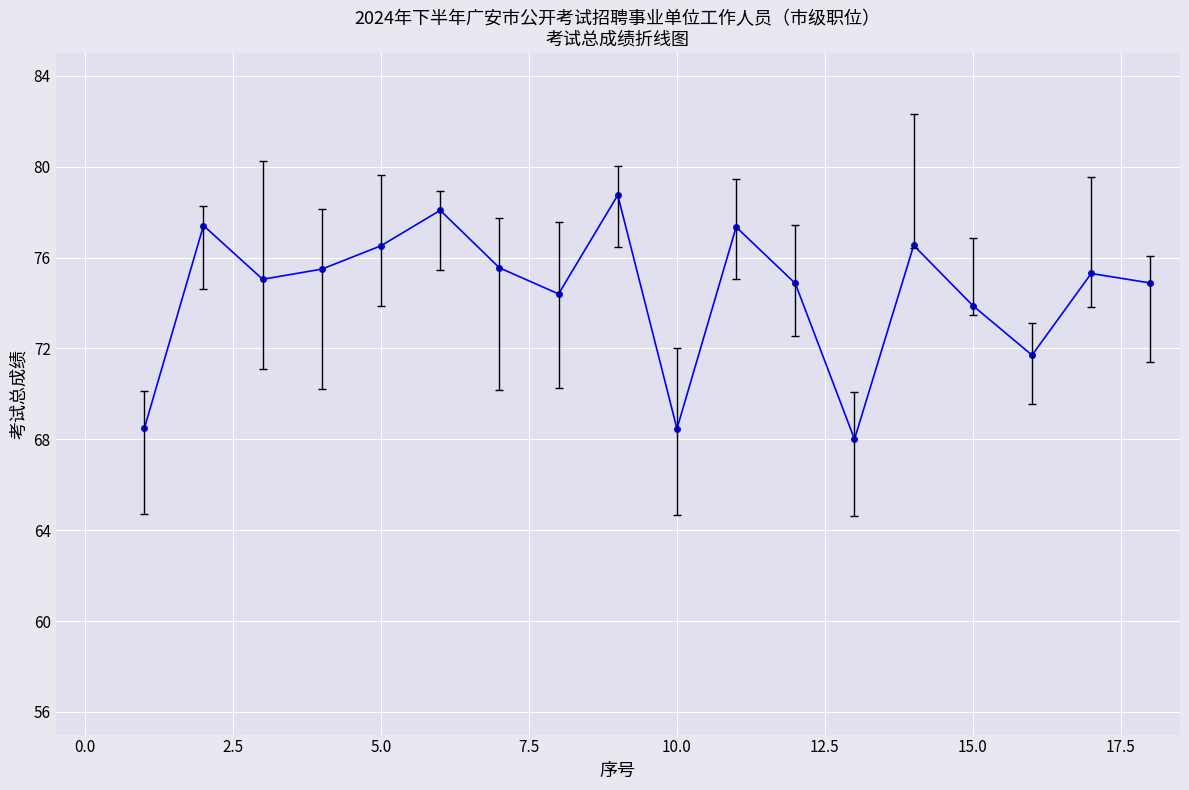

What is the difference between the maximum and minimum values?

10.7